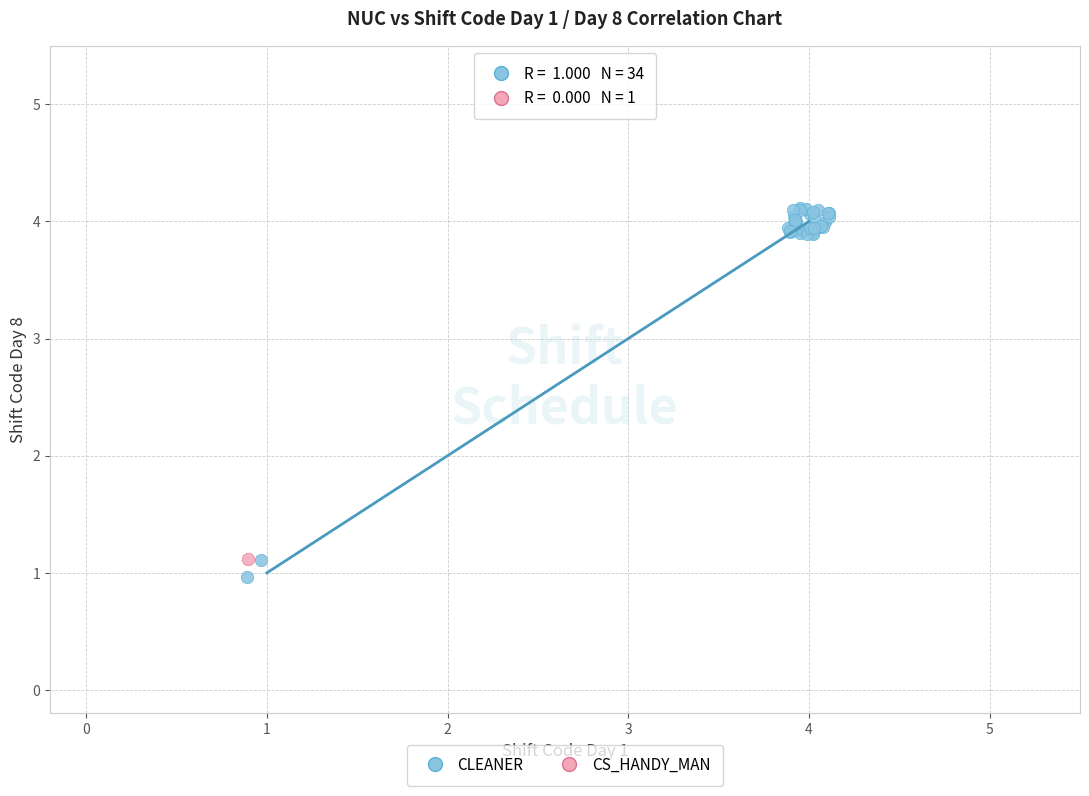

What are all the series names shown in the legend?

CLEANER, CS_HANDY_MAN